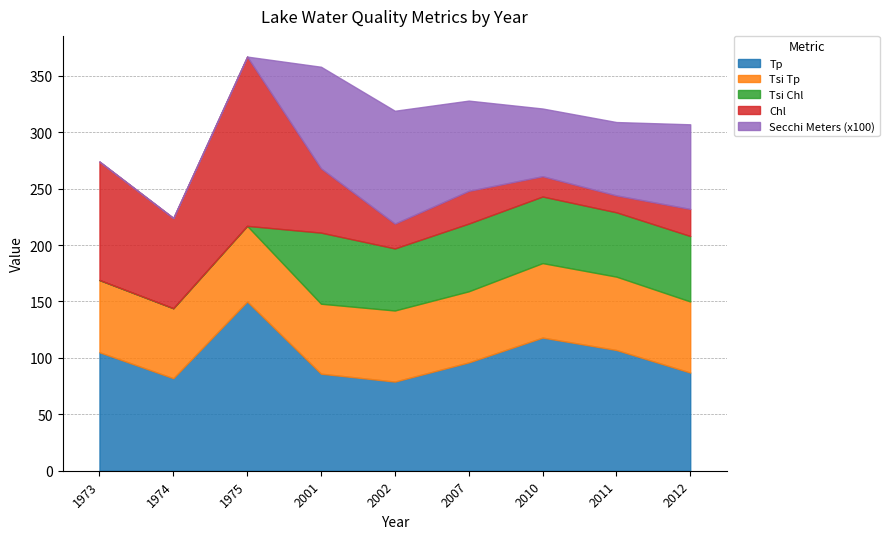

True or false: Secchi Meters has more than 0 points higher than both neighbors.

True